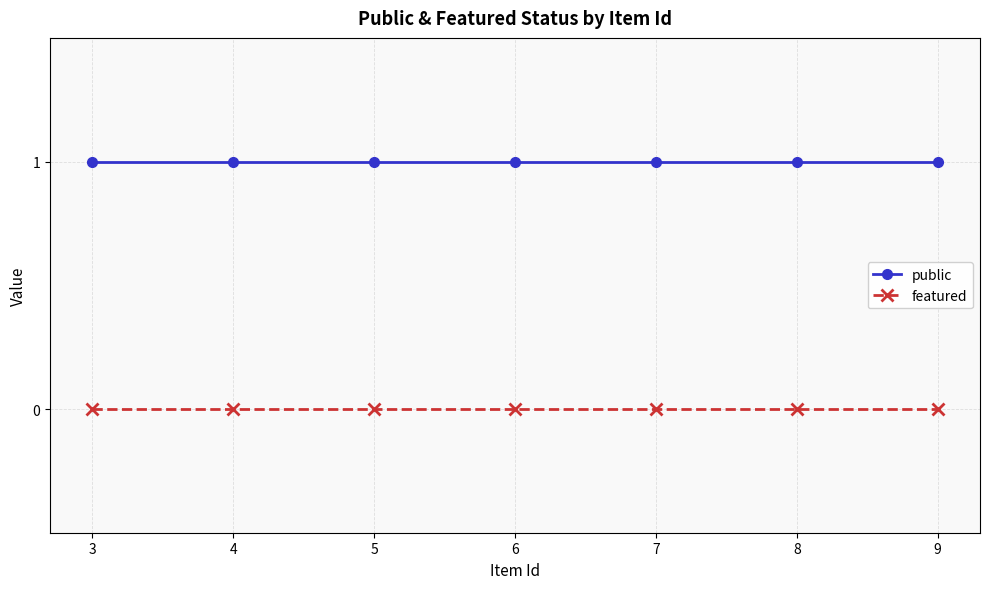

Reading left to right, extract all data points from this chart.

public: 3=1	4=1	5=1	6=1	7=1	8=1	9=1
featured: 3=0	4=0	5=0	6=0	7=0	8=0	9=0